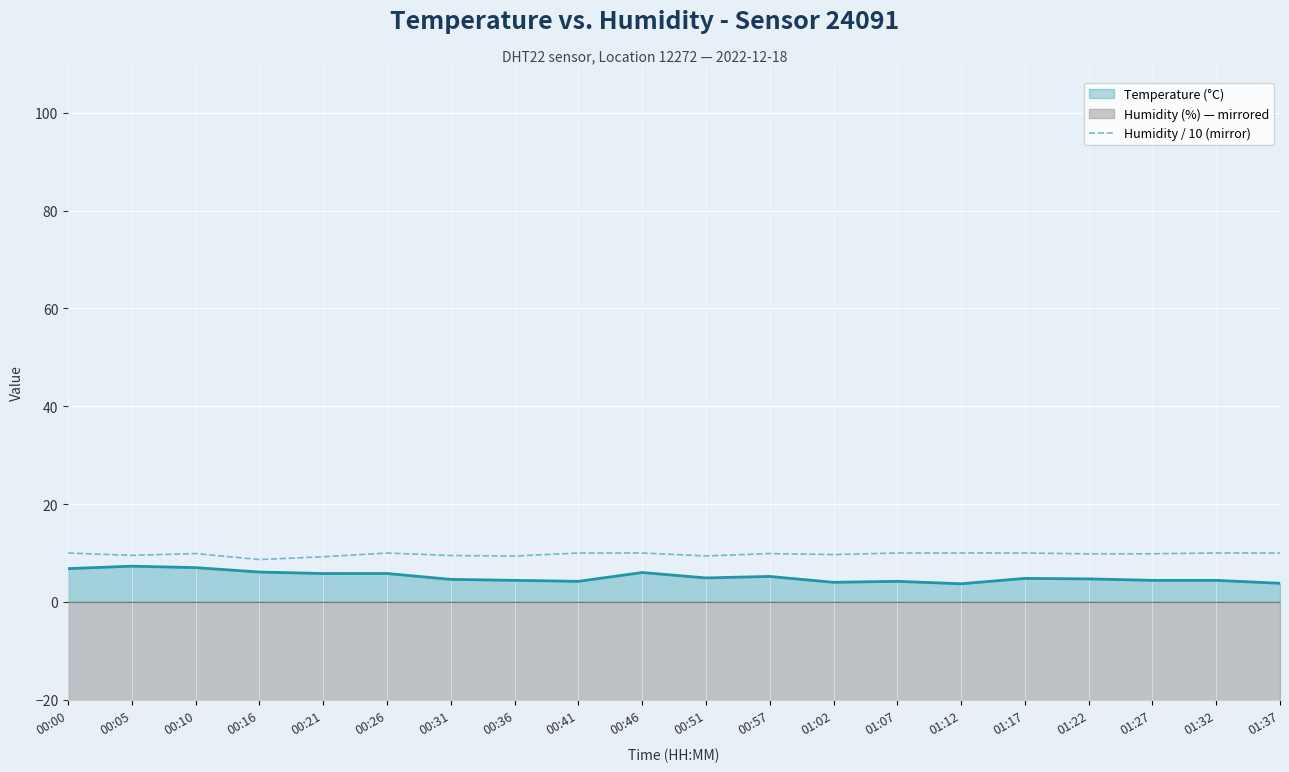

At which category does the chart reach its minimum across all series?

00:16